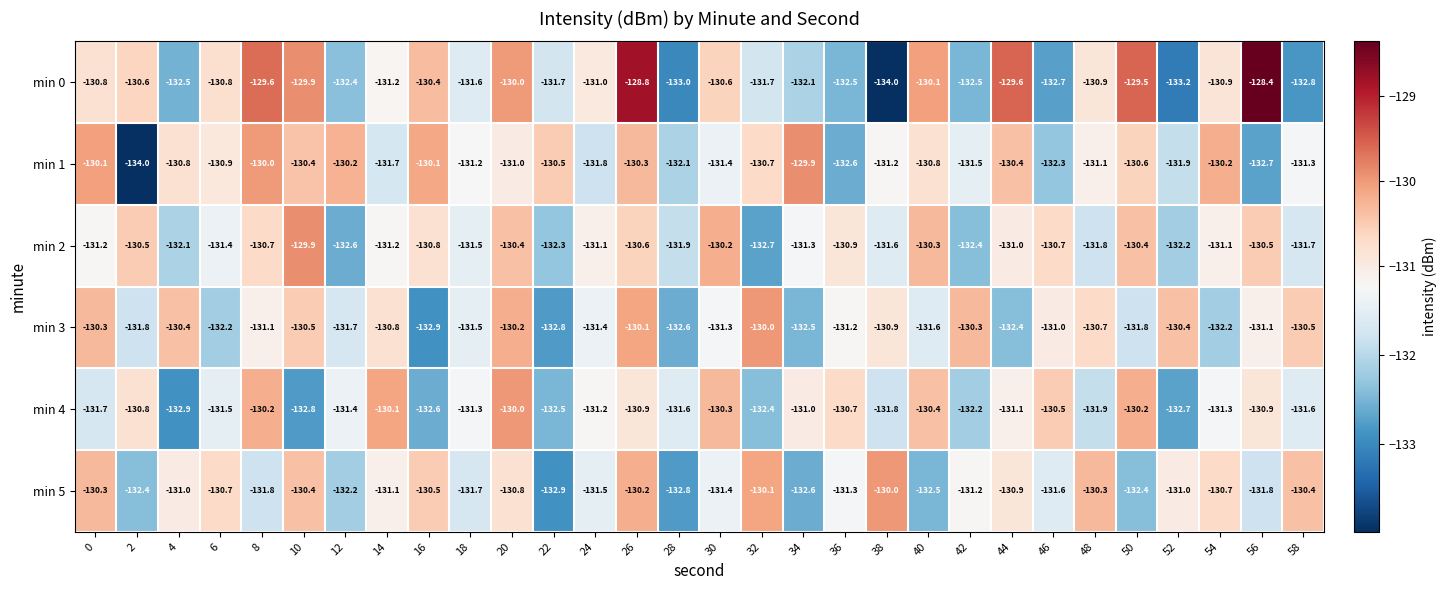

Count the number of data series in this chart.

6